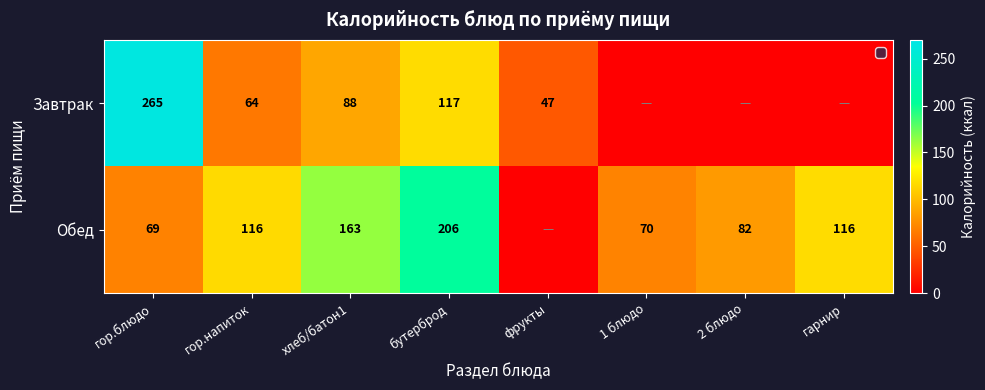

Is it true that Обед equals 163 at хлеб/батон1?

True